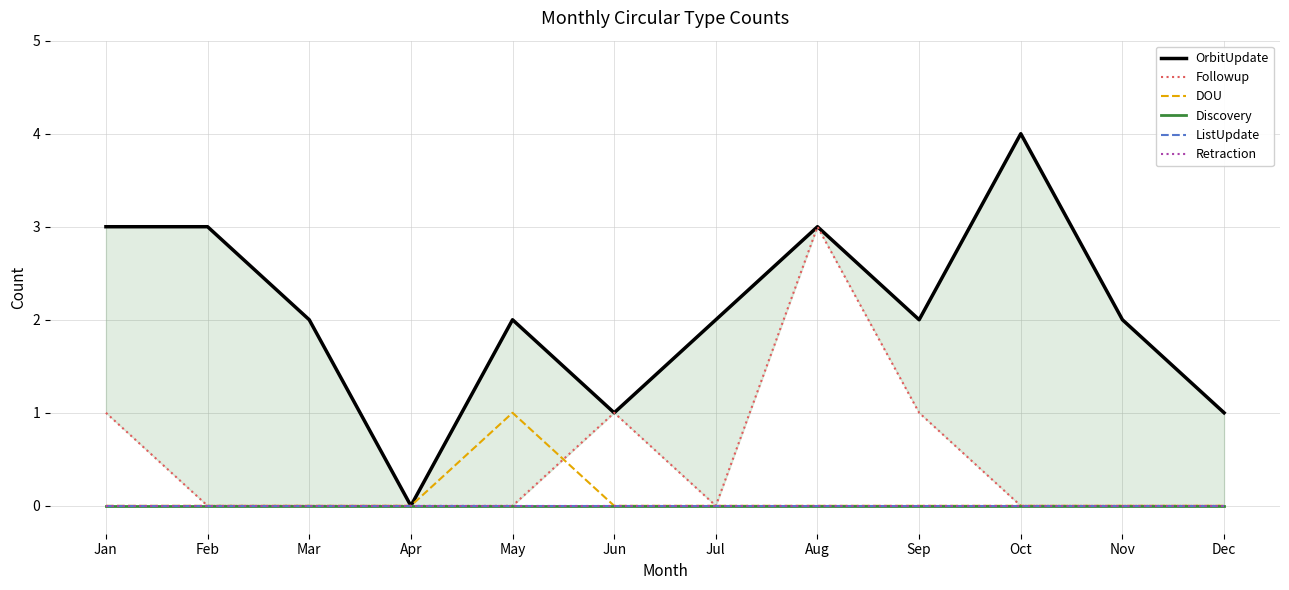

True or false: Discovery and Followup intersect in this chart.

False